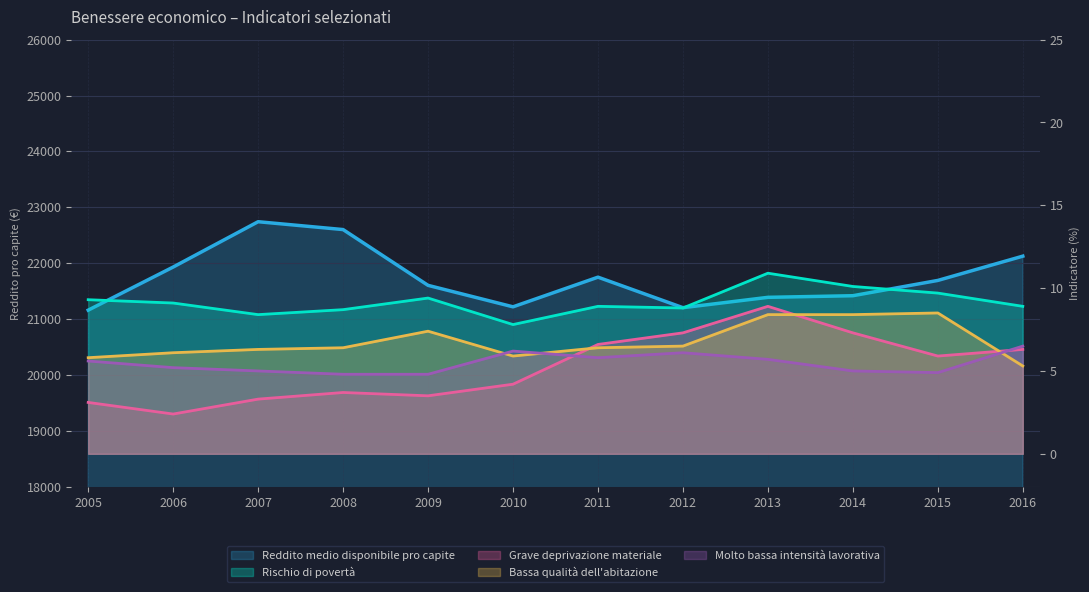

What is the value of the Grave deprivazione materiale point at the 6th from the left?

4.2